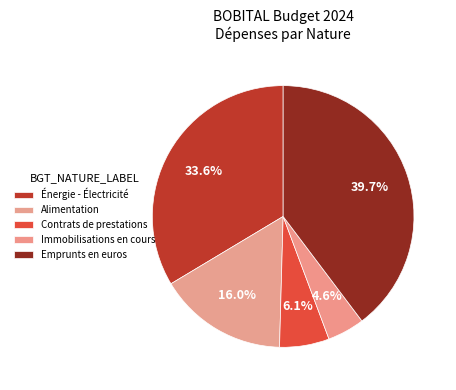

Approximately how many times larger is the value at Alimentation compared to Immobilisations en cours?

3.5